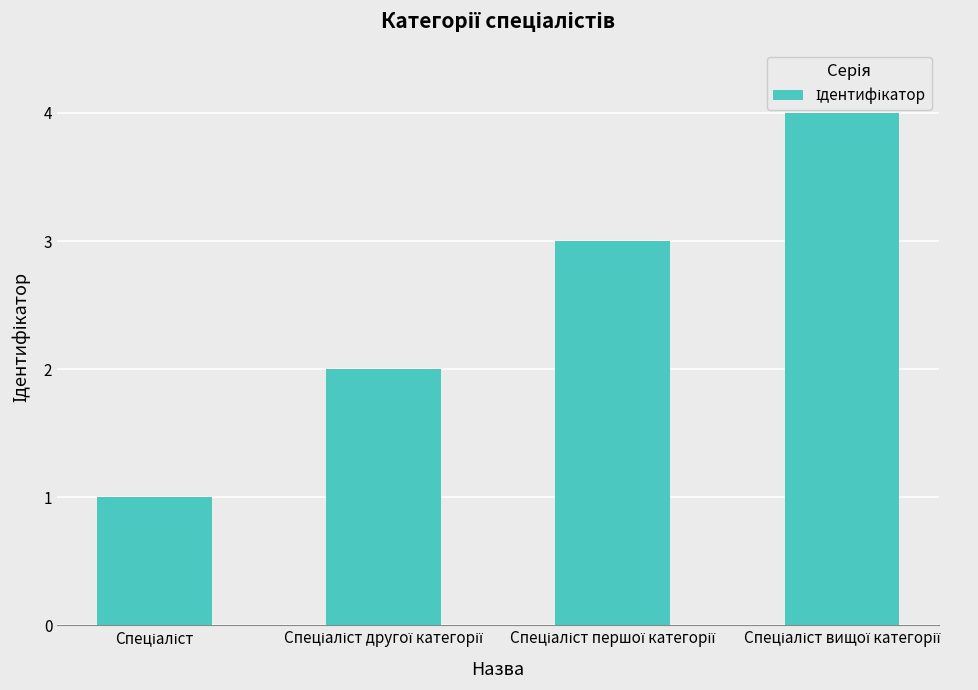

Rank the categories by value from highest to lowest.

Спеціаліст вищої категорії, Спеціаліст першої категорії, Спеціаліст другої категорії, Спеціаліст